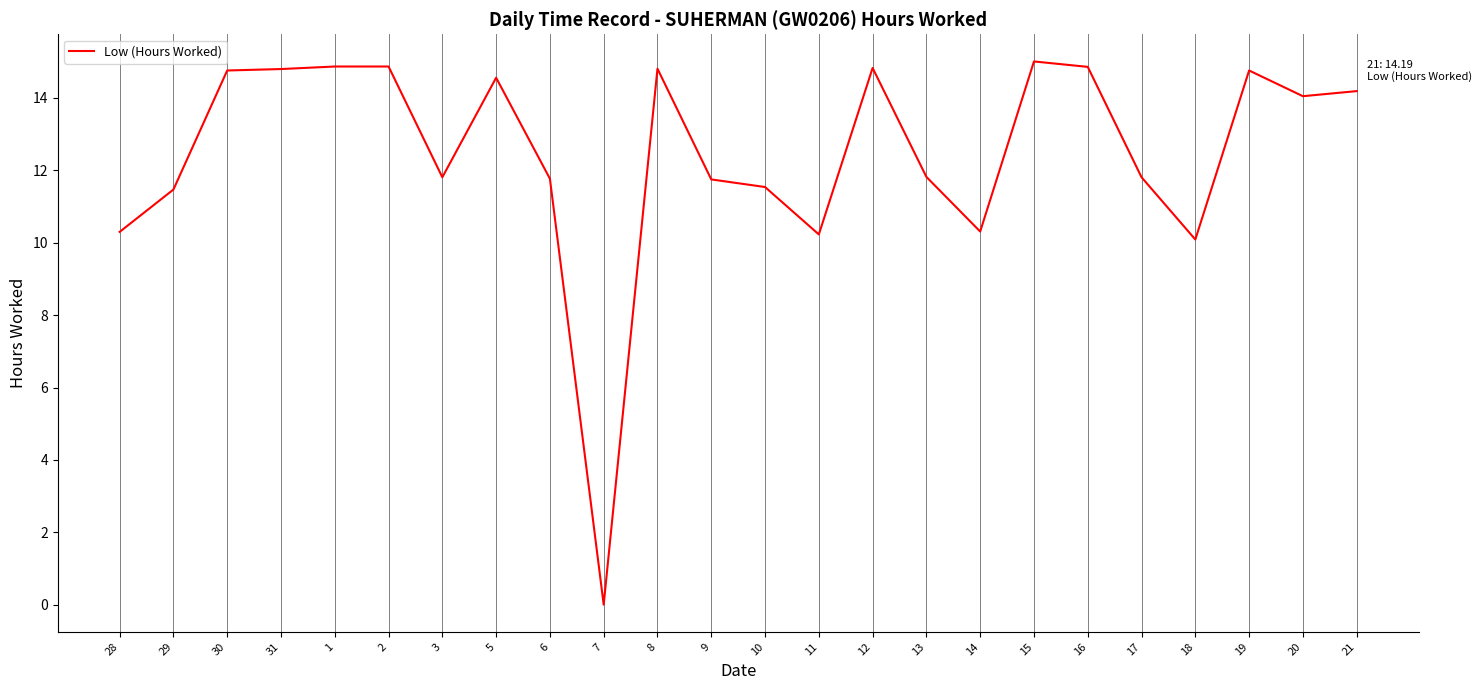

What is the difference between the values at 17 and 20?

2.2